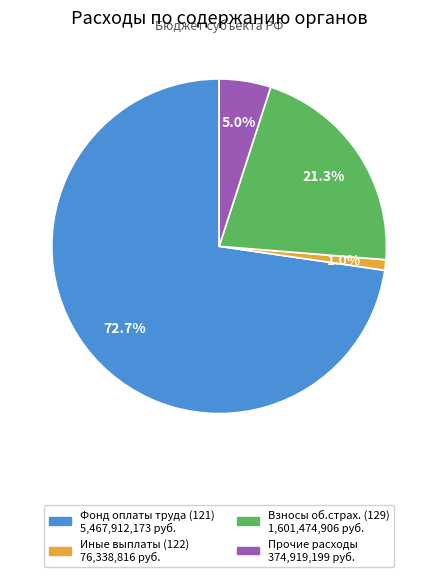

Does any single category account for the majority?

Yes